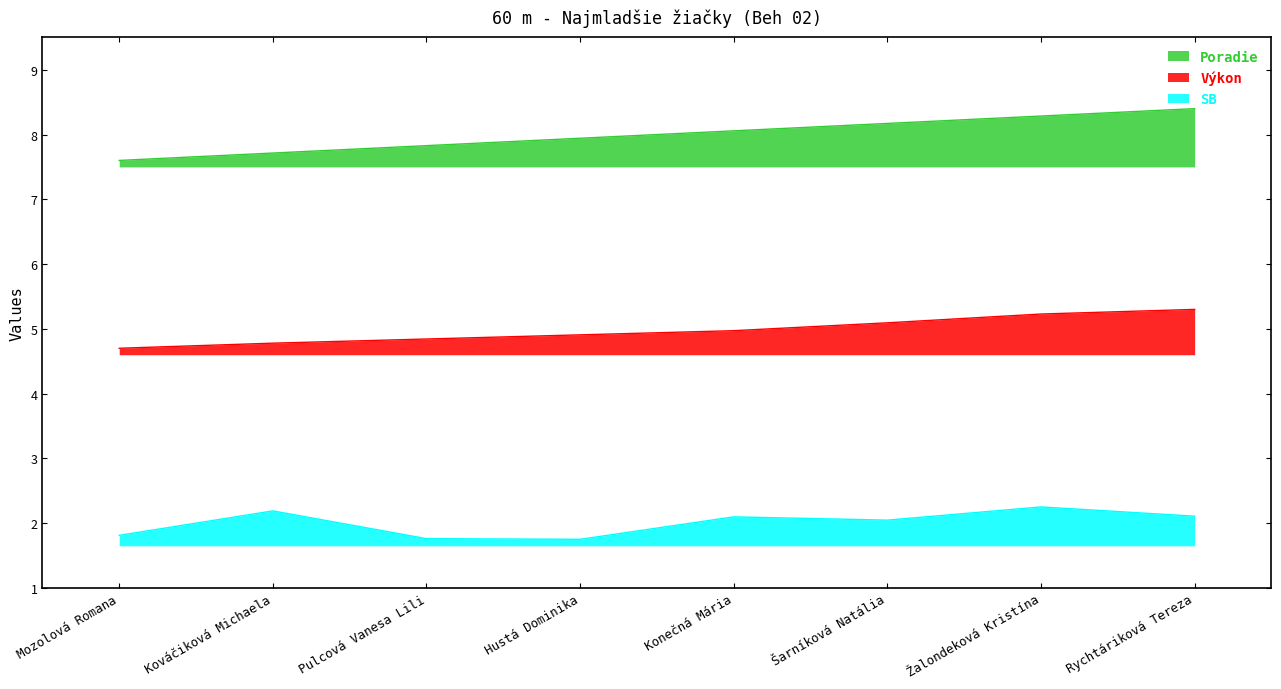

Is it true that Výkon equals 2.4 at Rychtáriková Tereza?

False